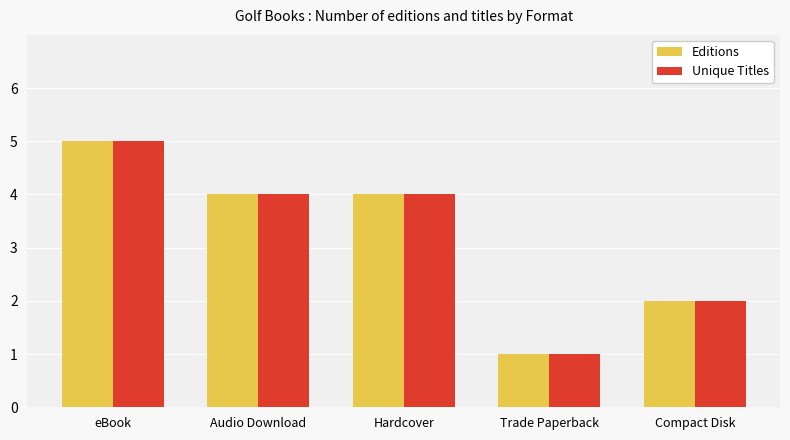

Reading left to right, what are all the values shown in this chart?

Editions: eBook=5	Audio Download=4	Hardcover=4	Trade Paperback=1	Compact Disk=2
Unique Titles: eBook=5	Audio Download=4	Hardcover=4	Trade Paperback=1	Compact Disk=2